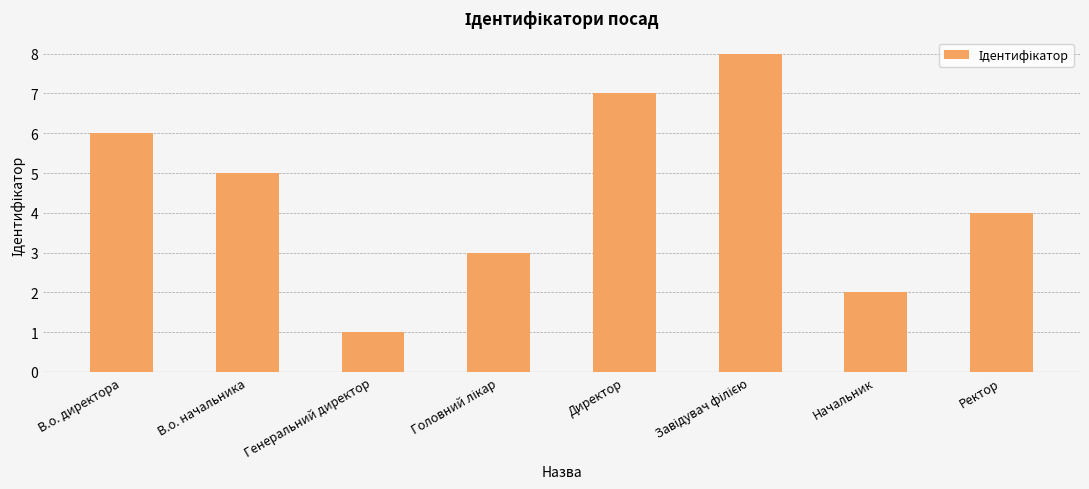

Is it true that the value at Ректор is 4?

True